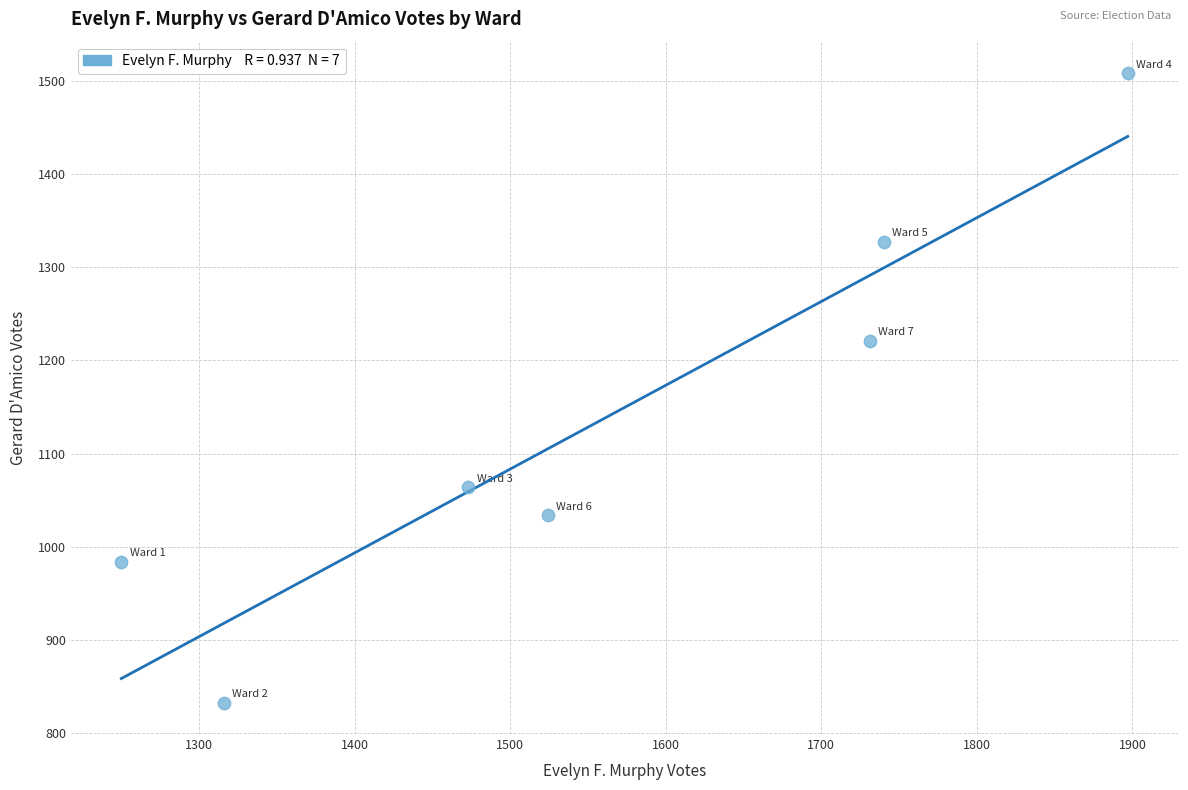

What is the range of Y values (max minus min)?

675